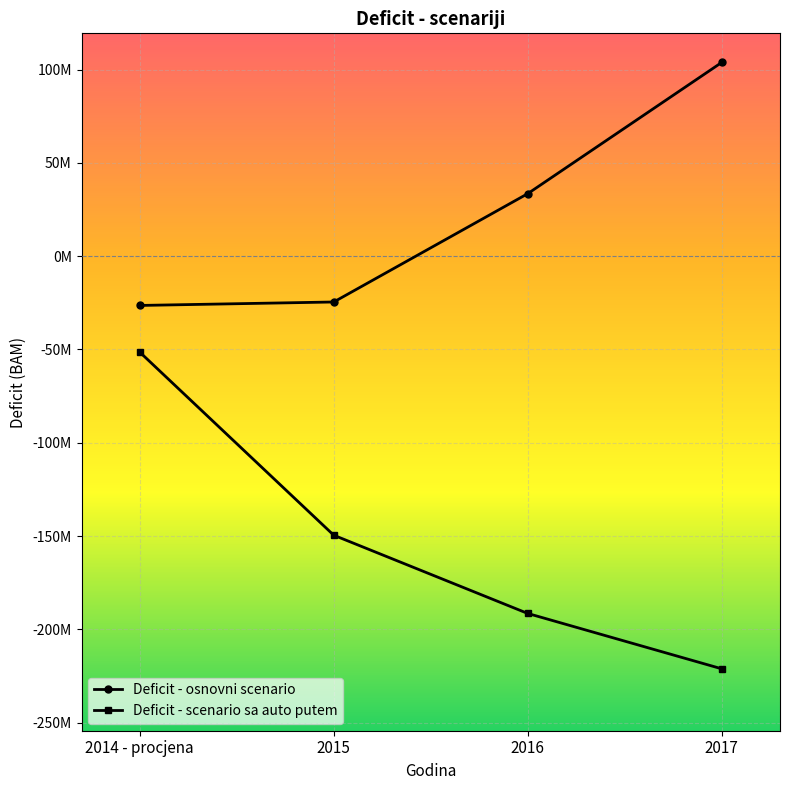

True or false: Deficit - osnovni scenario and Deficit - scenario sa auto putem intersect in this chart.

False